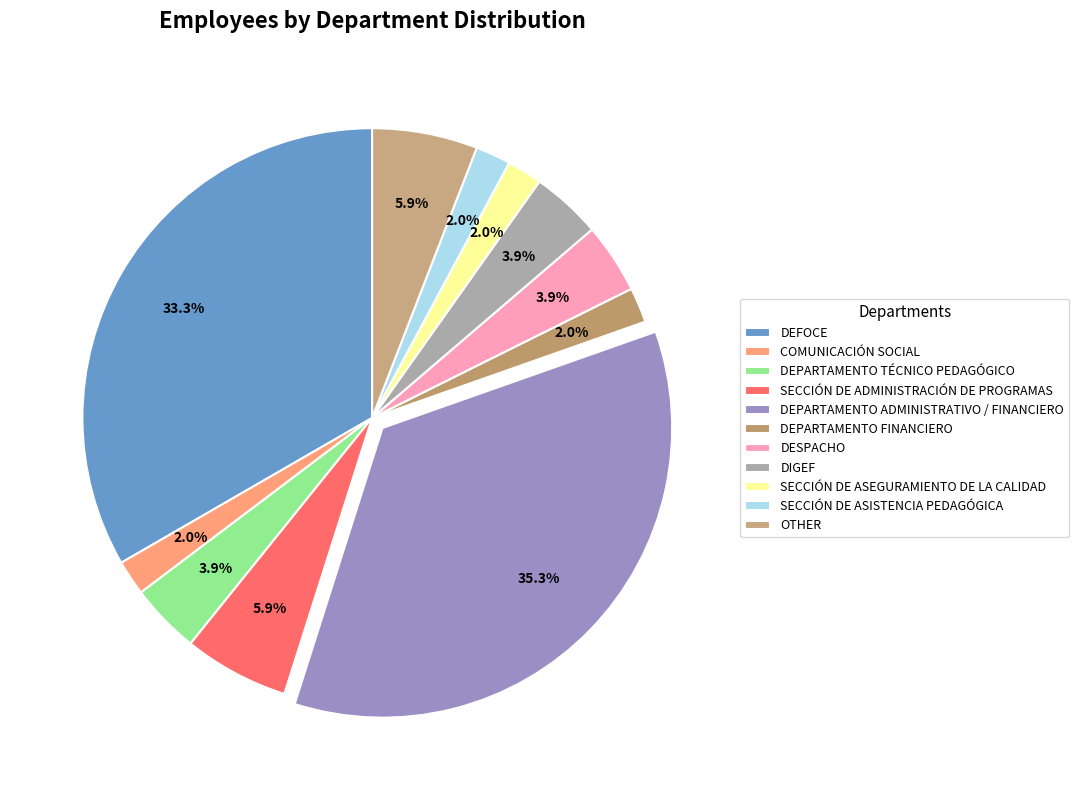

The OTHER slice represents 6% of the pie. True or false?

True